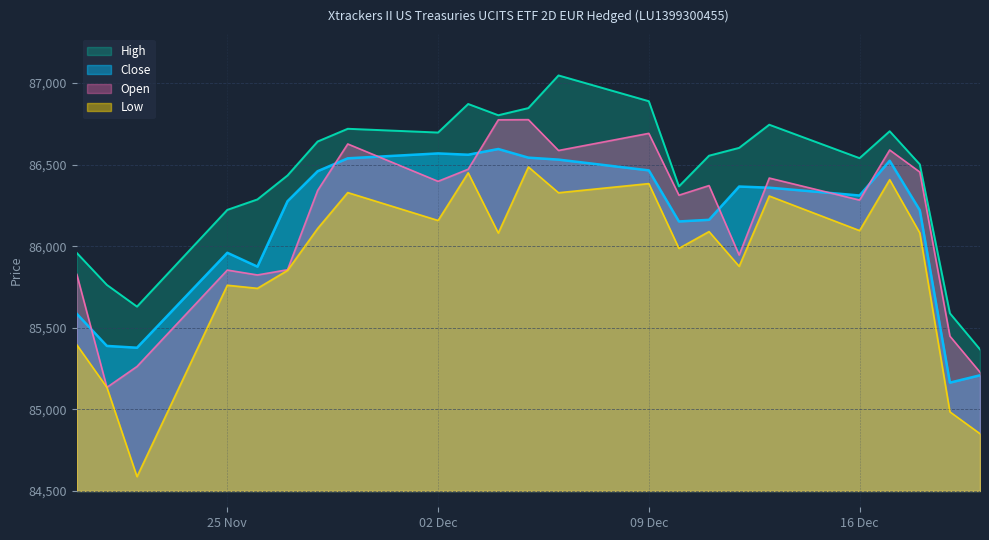

What is the difference between the maximum and minimum values in the Close series?

1432